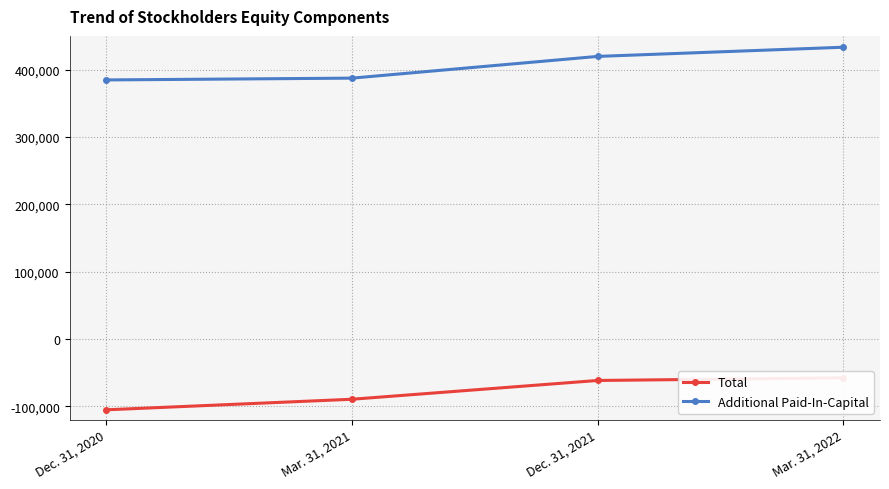

Is it true that Total equals -61566 at Dec. 31, 2021?

True